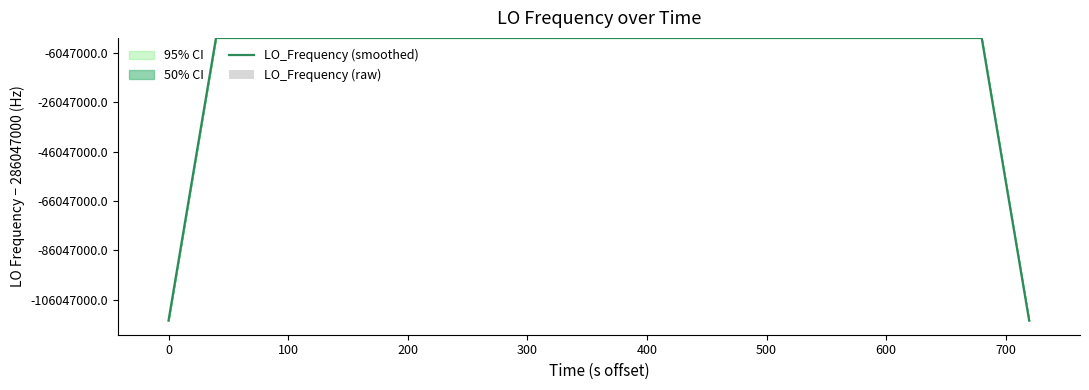

What is the sum of all LO_Frequency (raw) values?

473.7